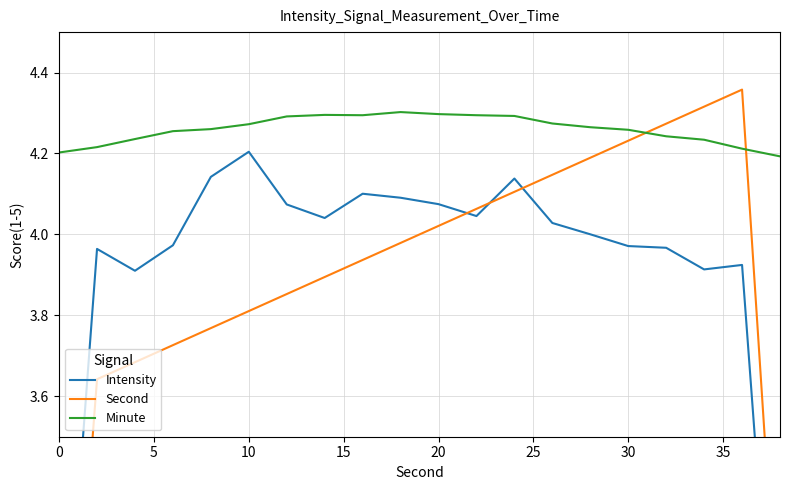

At how many categories does at least one series exceed 3?

20